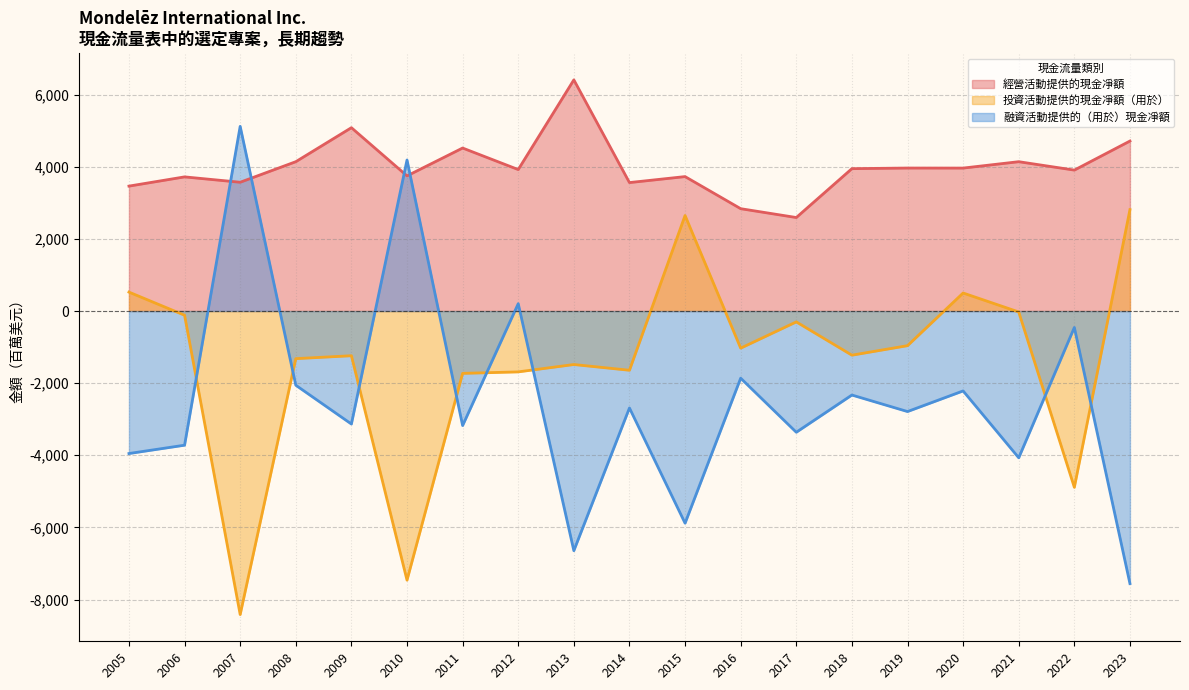

How many intersections are there between 融資活動提供的（用於）現金凈額 and 經營活動提供的現金凈額?

4